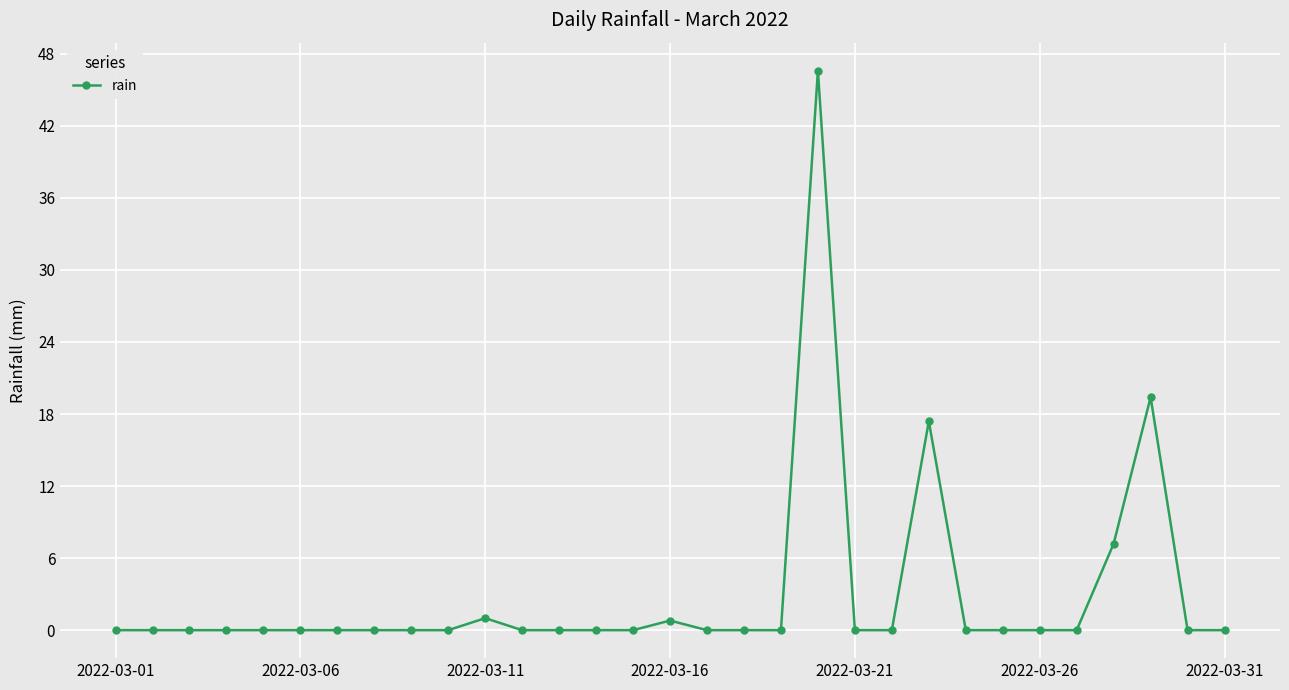

What is the difference between the maximum and minimum values?

46.6